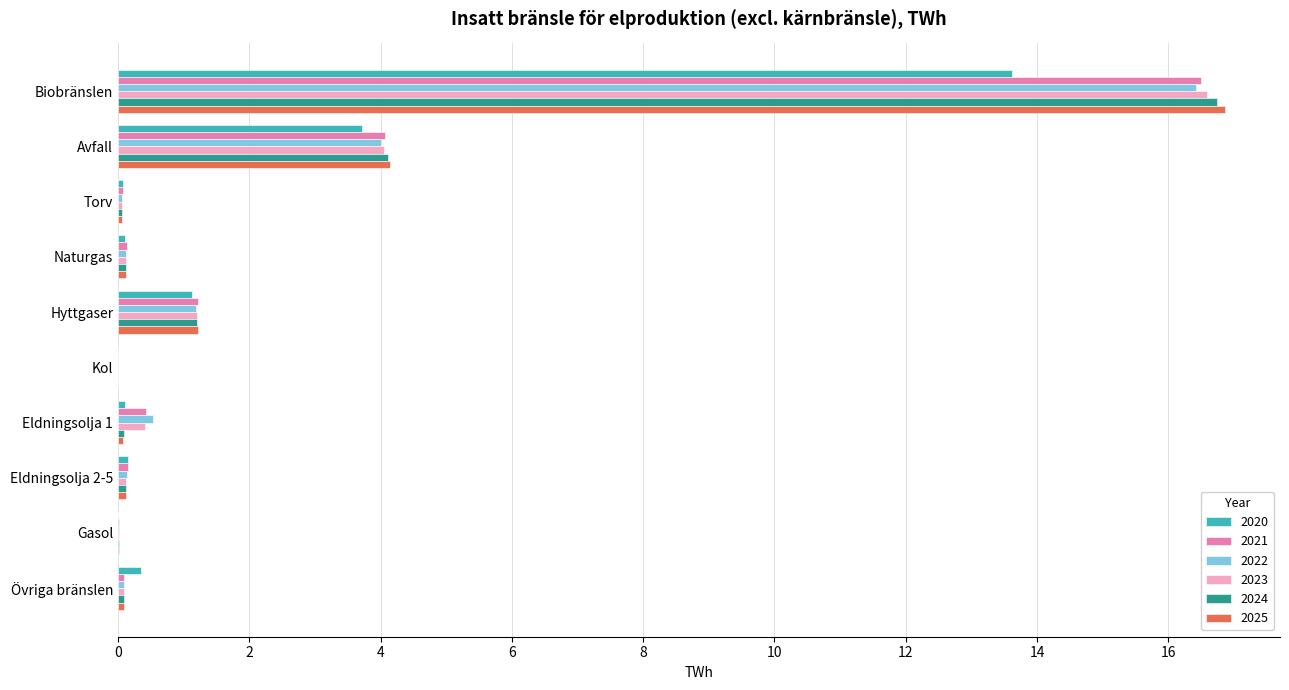

What is the sum of all 2023 values?

22.7